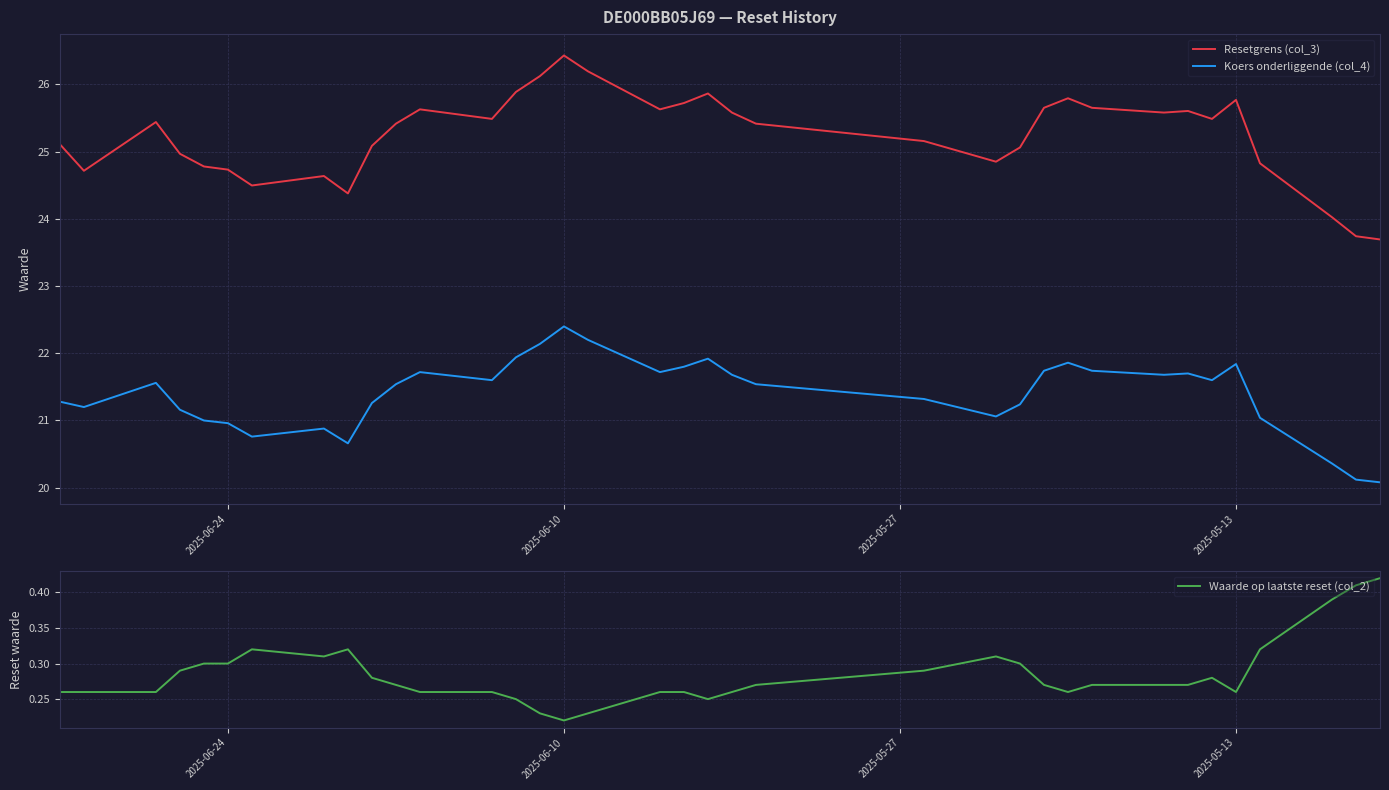

At which category does Koers onderliggende (col_4) reach its first local peak?

2025-06-10